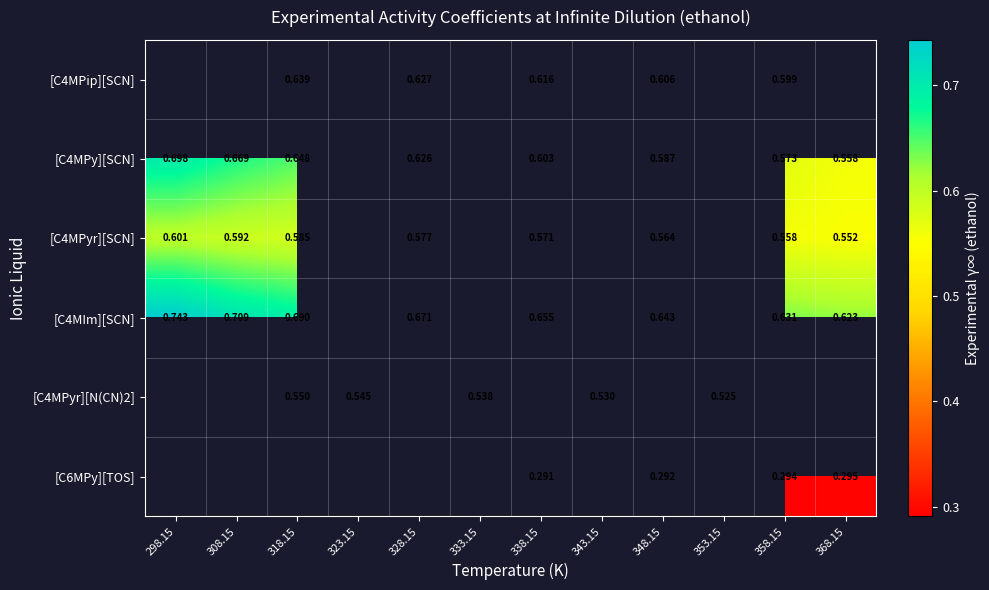

How many distinct data groups are displayed?

6